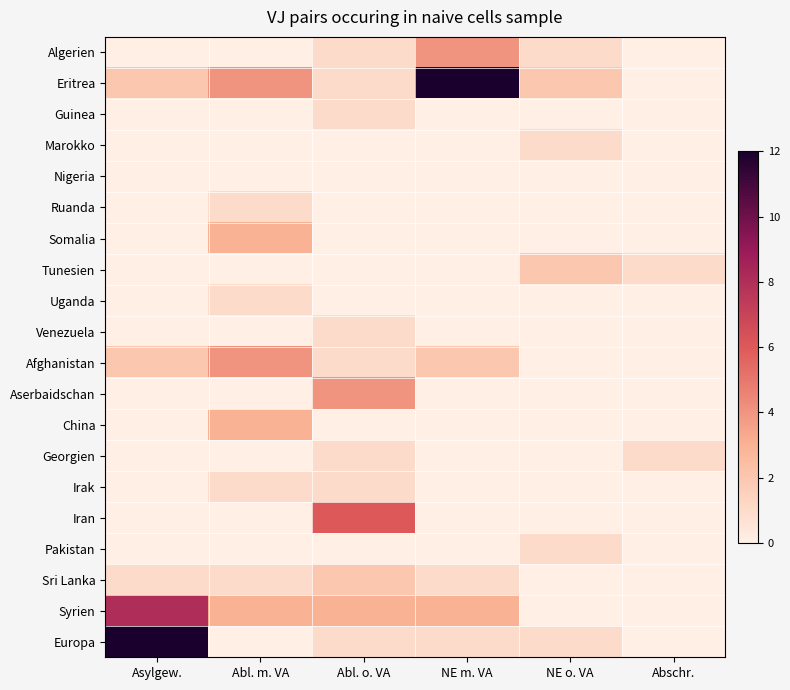

At which category does the chart reach its minimum across all series?

Asylgew.